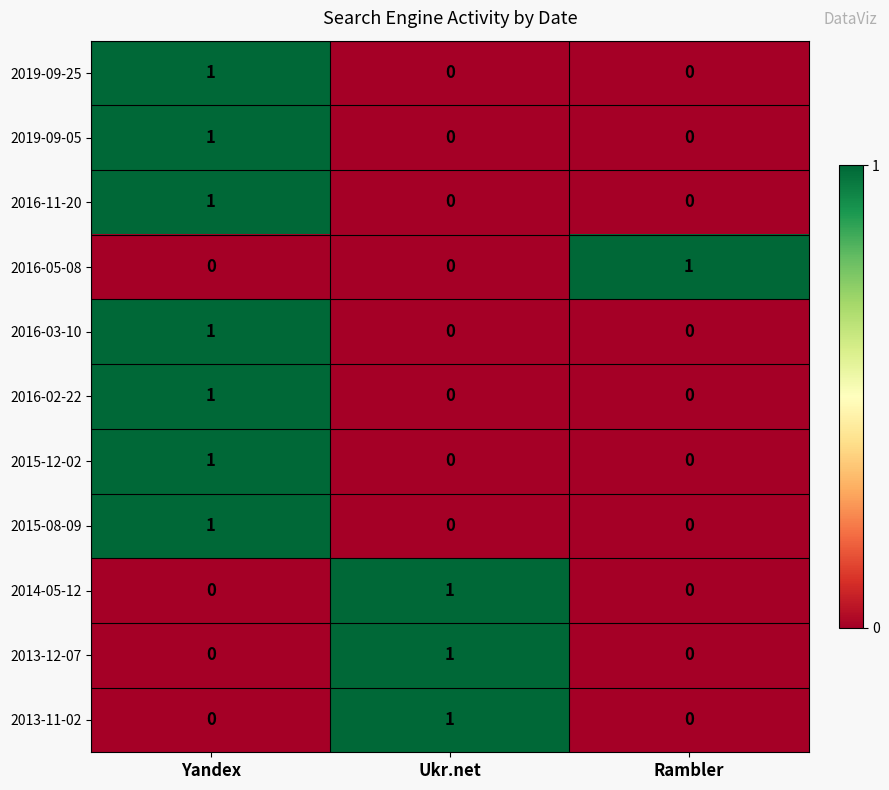

Which category has the highest value in the 2016-03-10 series?

Yandex